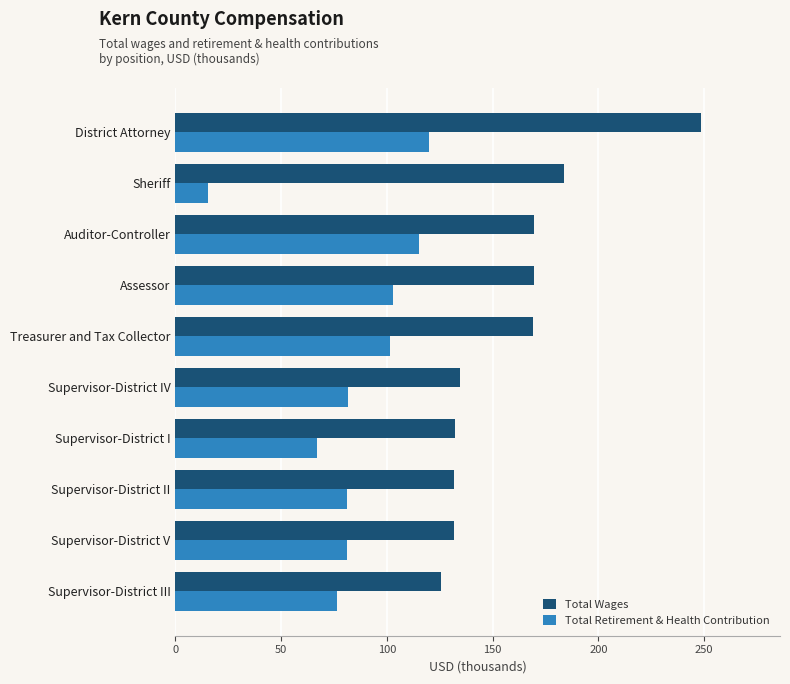

At how many categories does at least one series exceed 31?

10